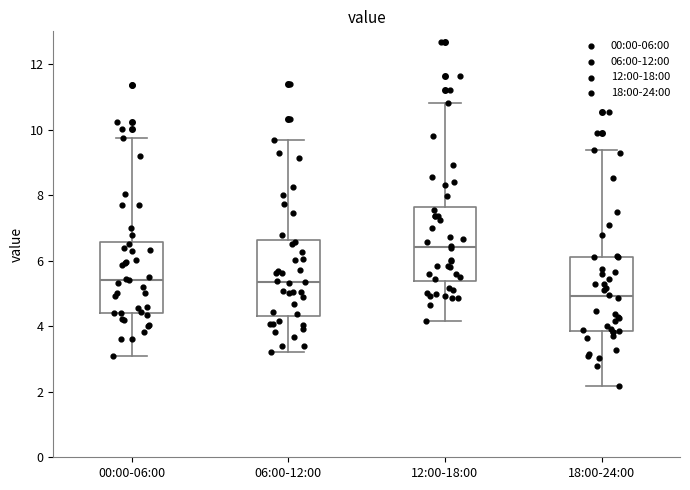

Reading left to right, transcribe this box plot: for each box, give where its median line is, the range the box spans, and where its two whiskers end, as read against the y-axis. The values are not printed on the chart, so give them approximately, as read against the axis.

00:00-06:00: median 5.4, box 4.4 to 6.6, whiskers 3.2 to 9.8
06:00-12:00: median 5.4, box 4.4 to 6.6, whiskers 3.2 to 9.6
12:00-18:00: median 6.4, box 5.4 to 7.6, whiskers 4.2 to 10.8
18:00-24:00: median 5.0, box 3.8 to 6.2, whiskers 2.2 to 9.4